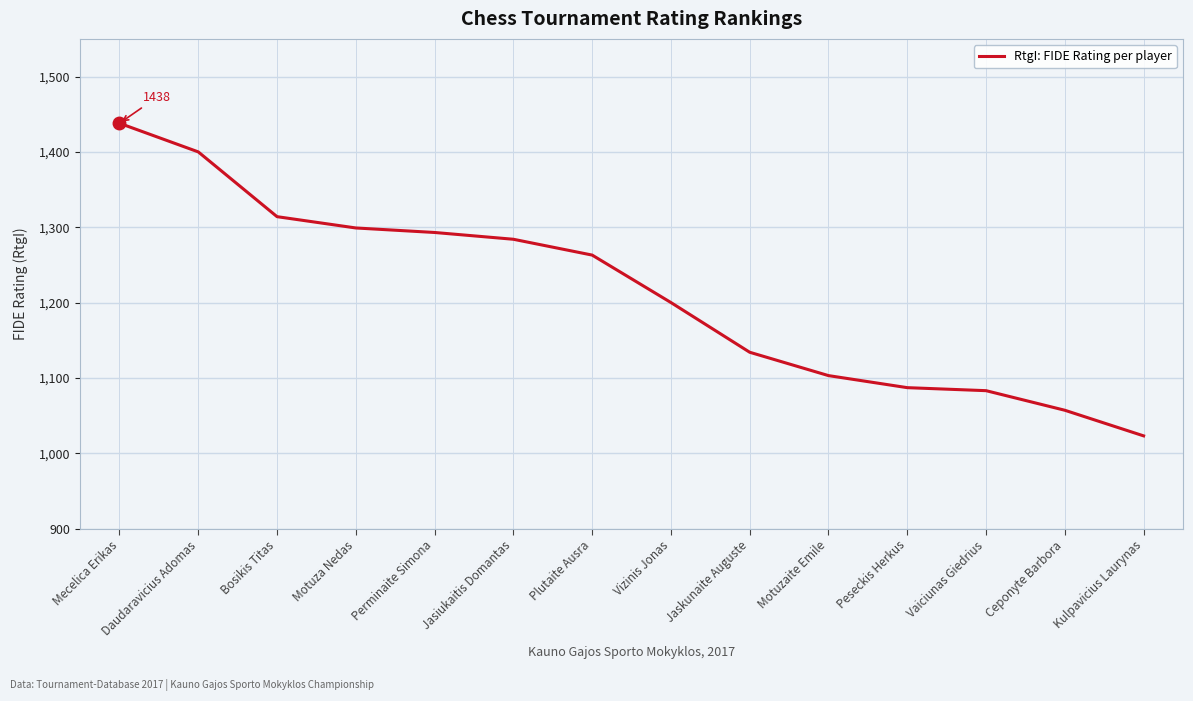

At which category does the chart reach its peak across all series?

Mecelica Erikas